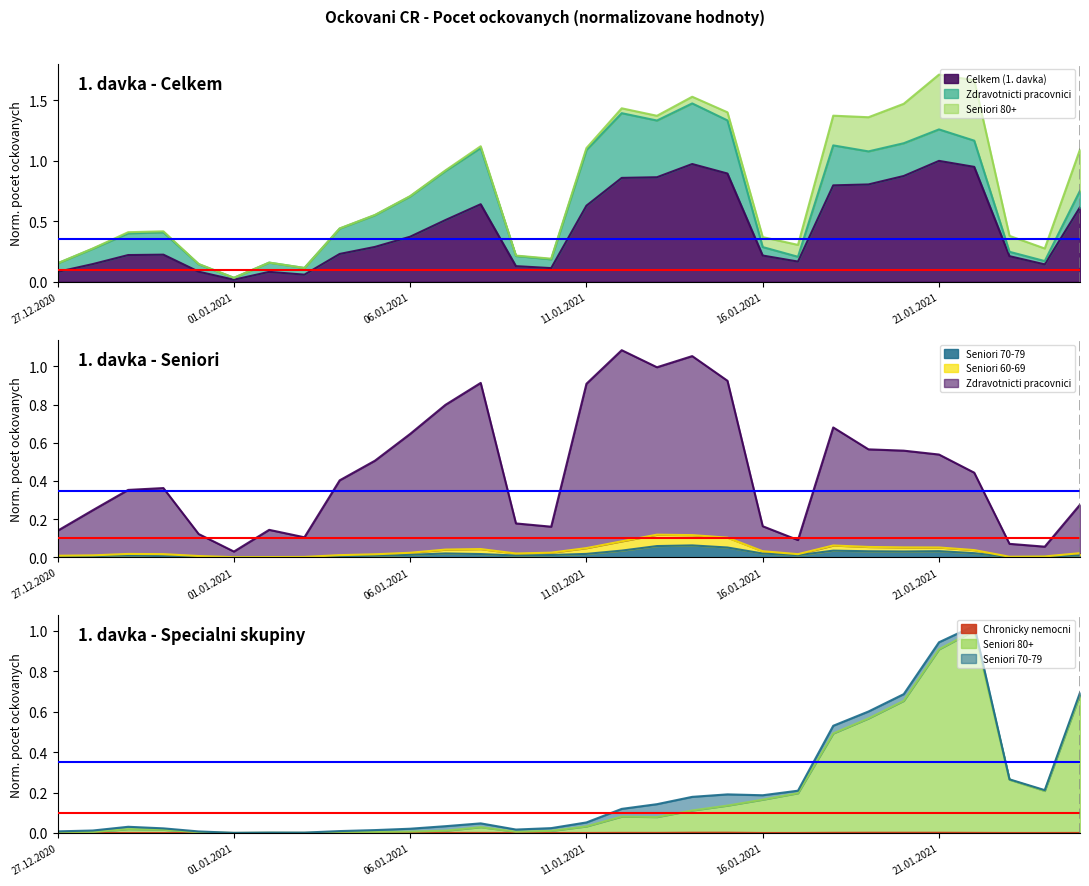

At which category does Zdravotnicti pracovnici reach its first local valley?

01.01.2021